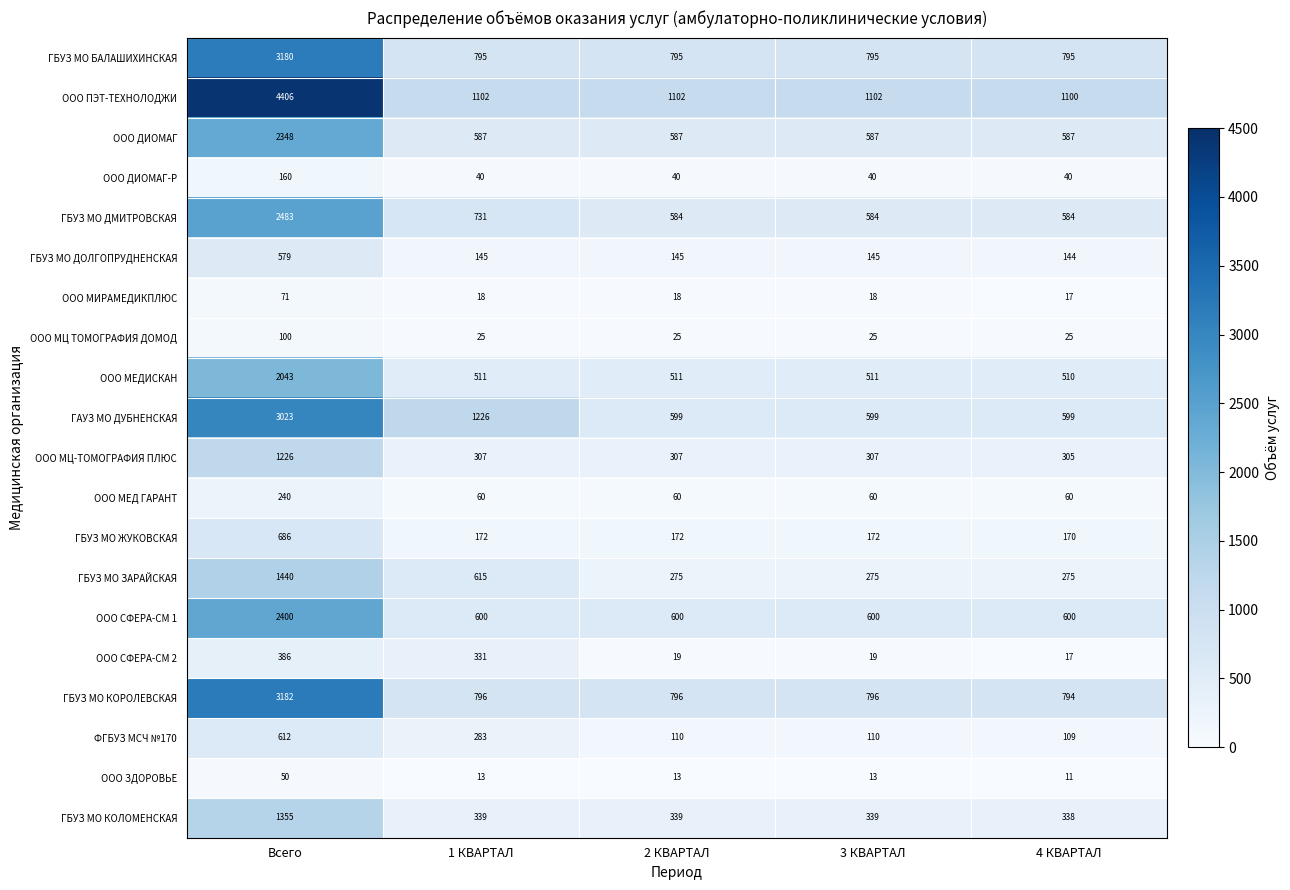

Which series changed the most between 1 КВАРТАЛ and 3 КВАРТАЛ?

ГАУЗ МО ДУБНЕНСКАЯ